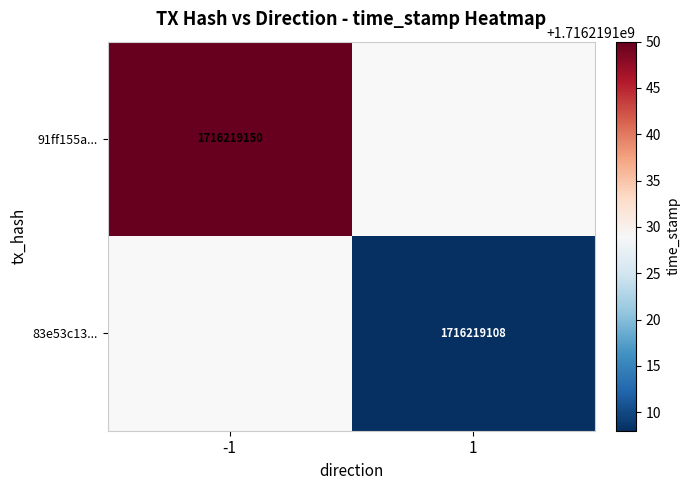

What is the difference between the 83e53c13561be5eceaf58ddb1ba41270d0dfb59 values at direction and time_stamp?

1716219107